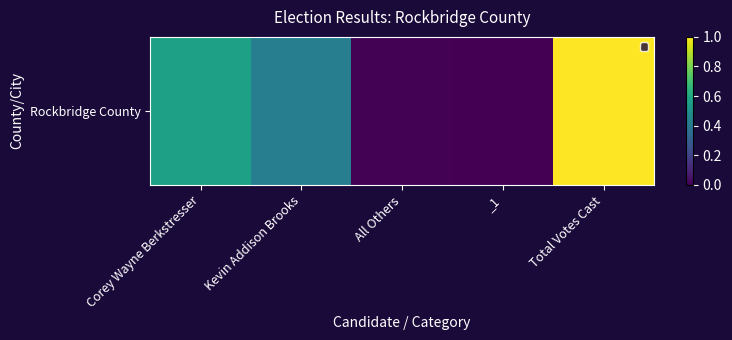

Reading left to right, what are all the values shown in this chart?

0.6	0.4	0.0	0.0	1.0